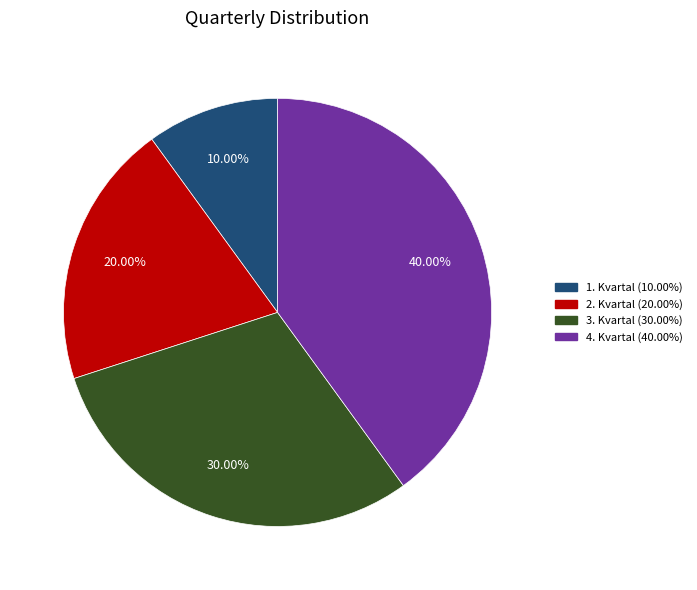

What is the smallest slice in the pie chart?

1. Kvartal